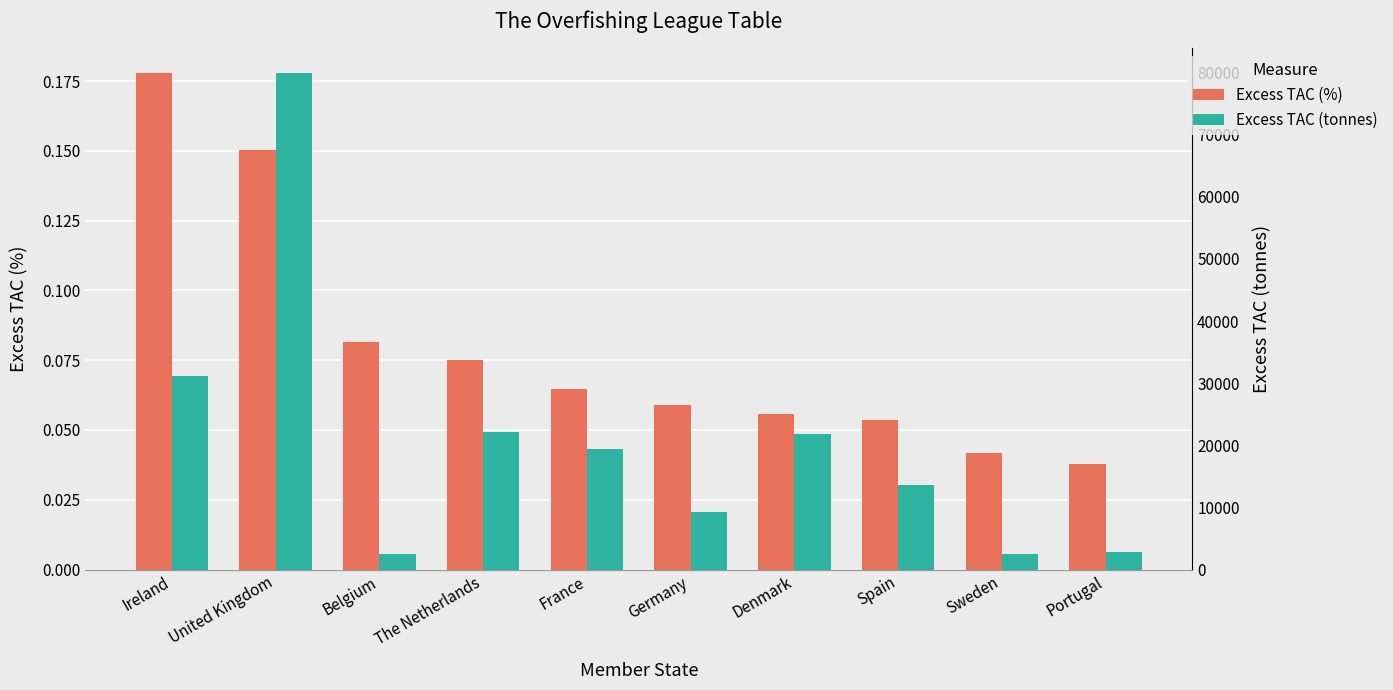

How many distinct data groups are displayed?

2